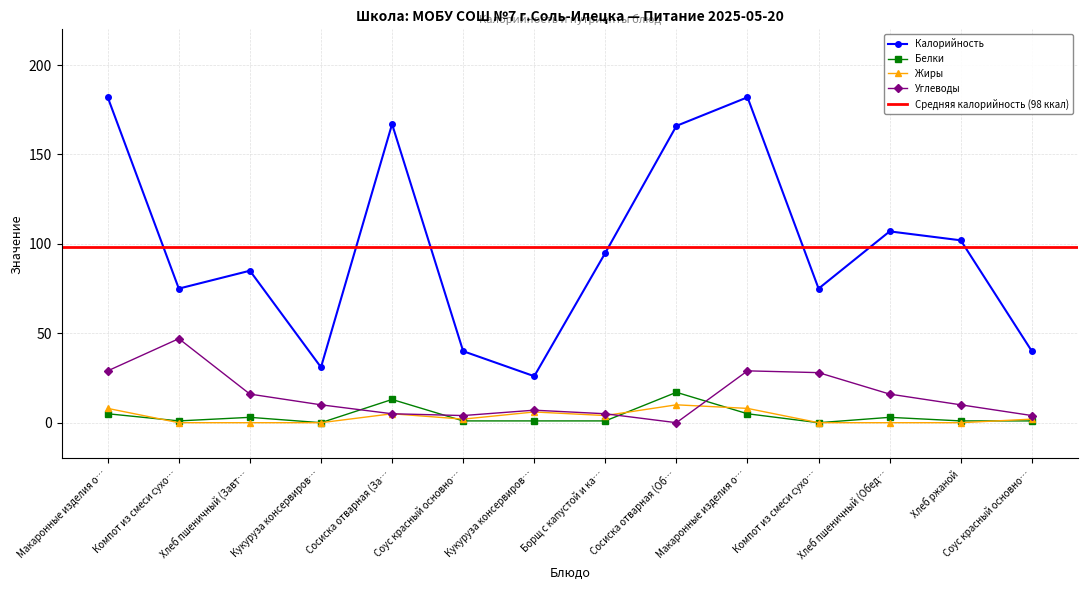

Count the number of categories in the chart.

14